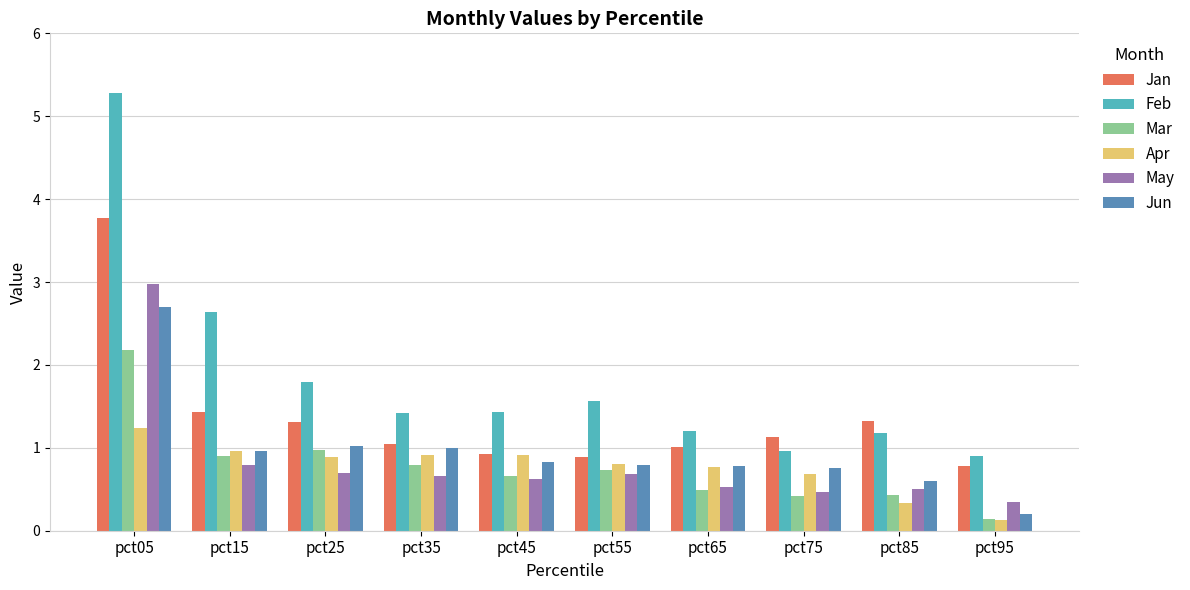

At which label is Apr closest to 0?

pct95